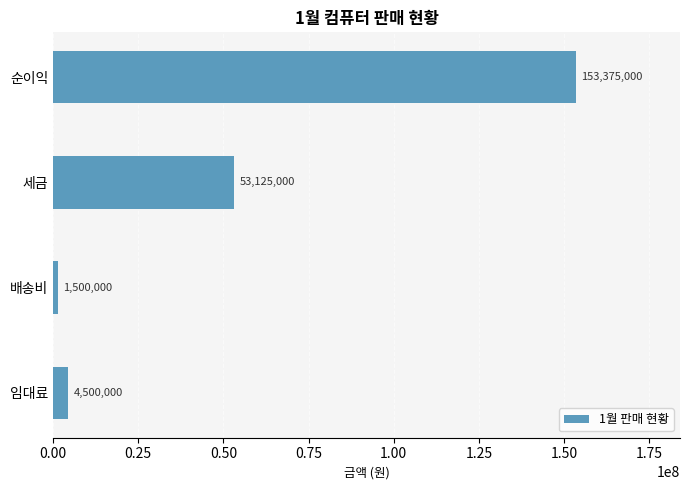

How many data points are less than 53125000?

2